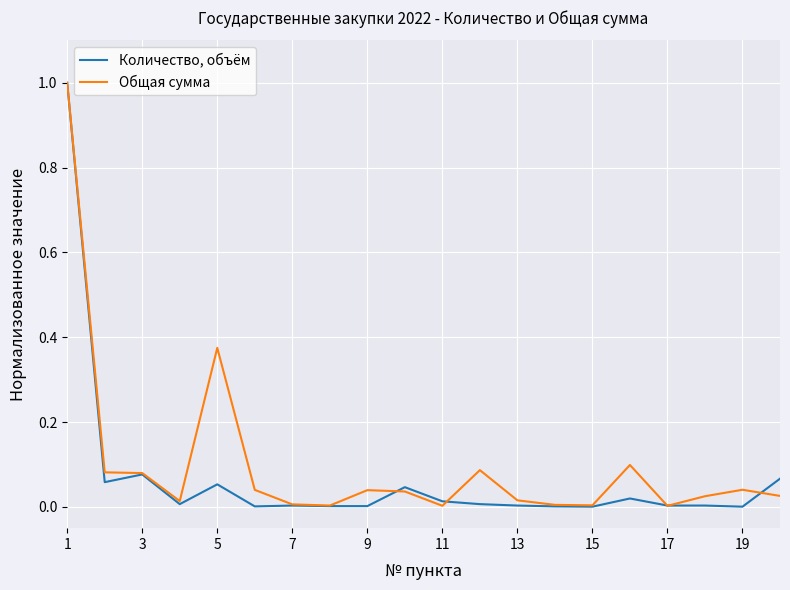

What is the maximum value shown in the chart?

1.0